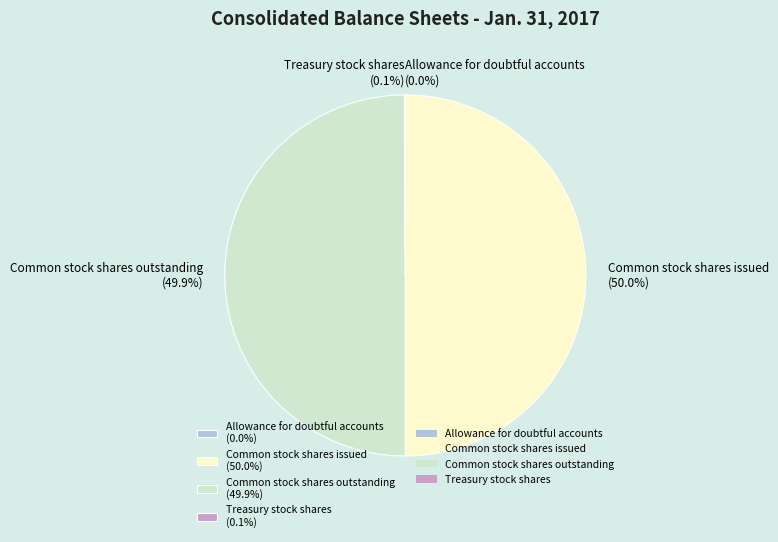

Count the number of slices in the pie.

4